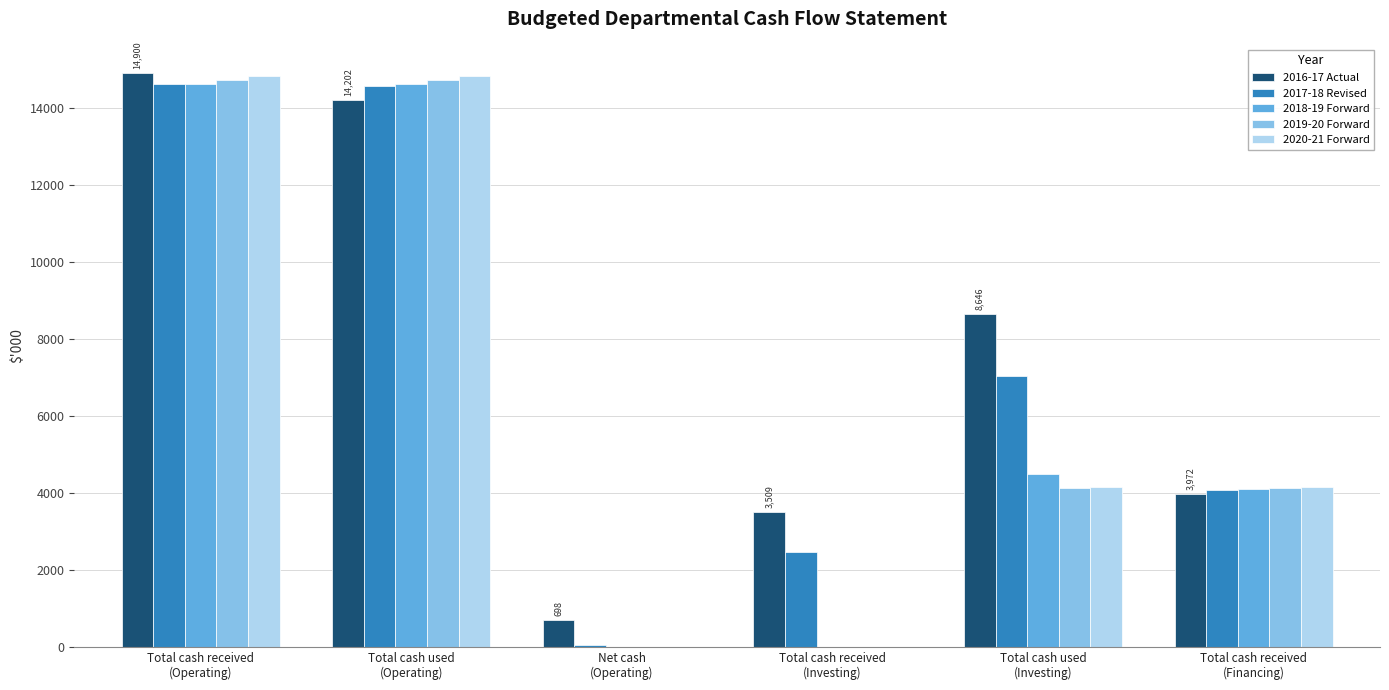

True or false: 2016-17 Actual has a value of 4682 at Total cash used
(Investing).

False